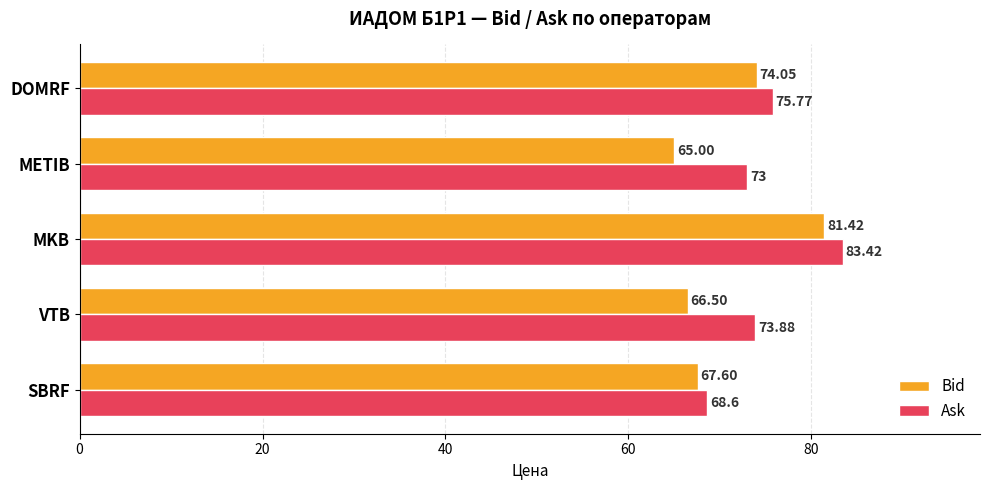

Where is Bid nearest to the value 73?

DOMRF